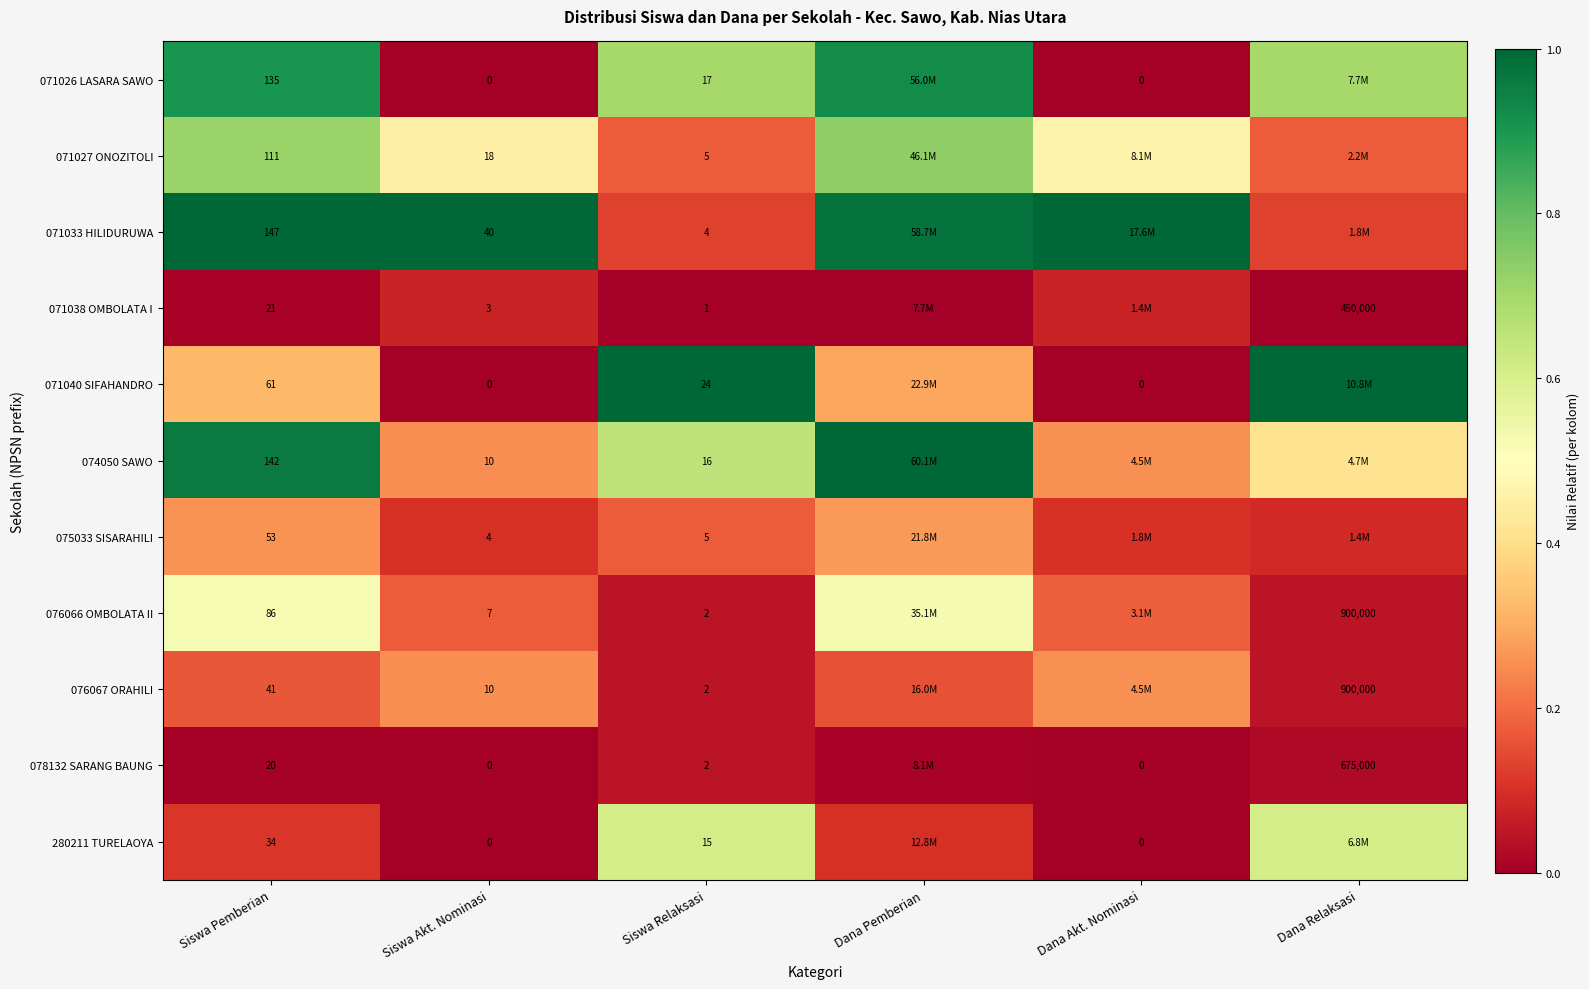

Which label corresponds to the smallest value in the chart?

Siswa Akt. Nominasi